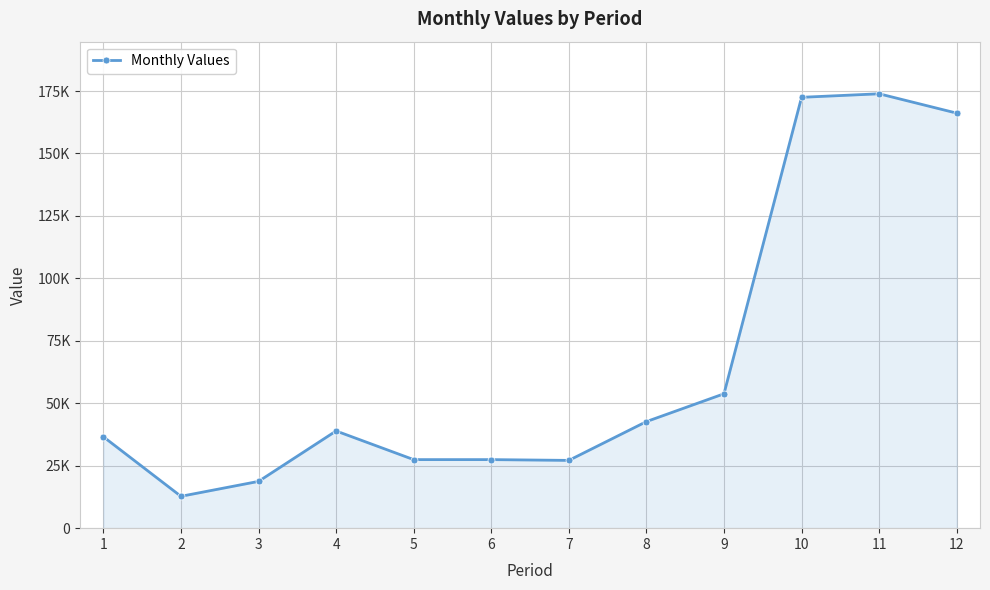

Is this an area chart (filled region under the line)?

Yes